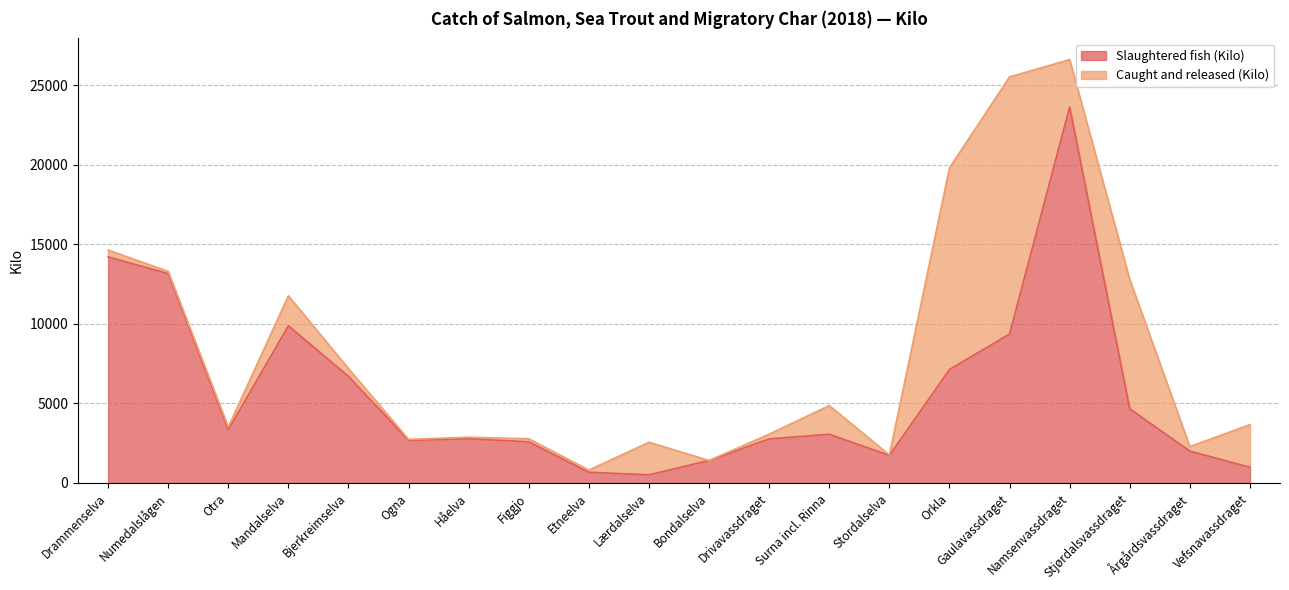

Rank the categories by value from highest to lowest.

Namsenvassdraget, Drammenselva, Numedalslågen, Mandalselva, Gaulavassdraget, Orkla, Bjerkreimselva, Stjørdalsvassdraget, Otra, Surna incl. Rinna, Håelva, Drivavassdraget, Ogna, Figgjo, Årgårdsvassdraget, Stordalselva, Bondalselva, Vefsnavassdraget, Etneelva, Lærdalselva